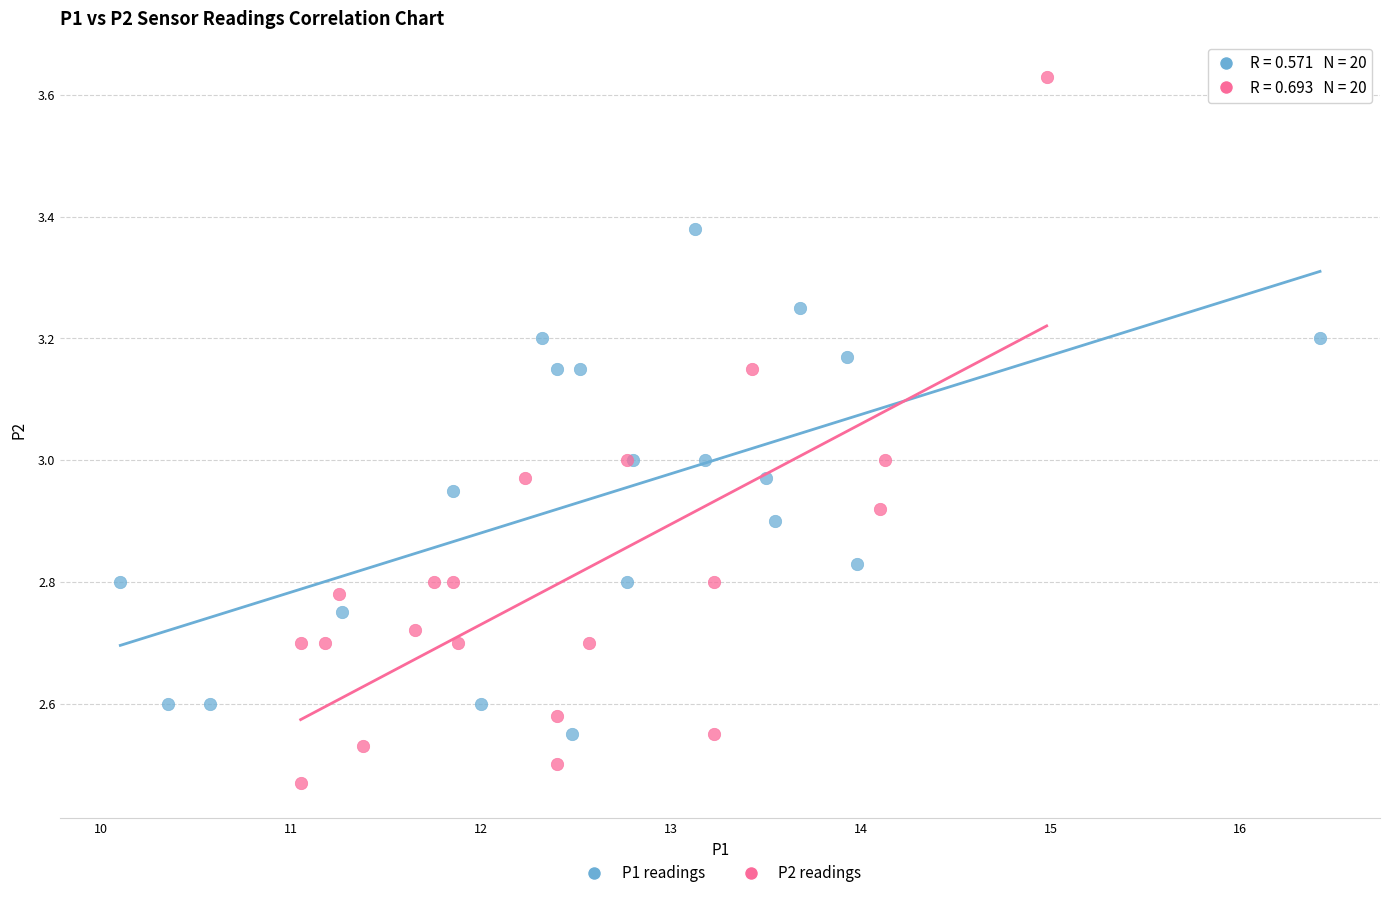

Which series has the widest spread of Y values?

P2 readings